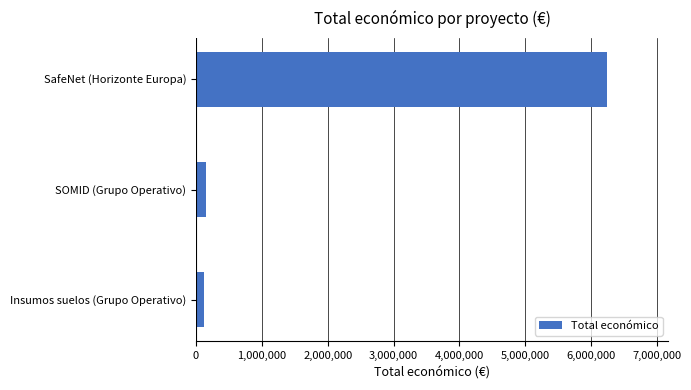

The chart shows a value of 6233144 at SafeNet (Horizonte Europa). True or false?

True